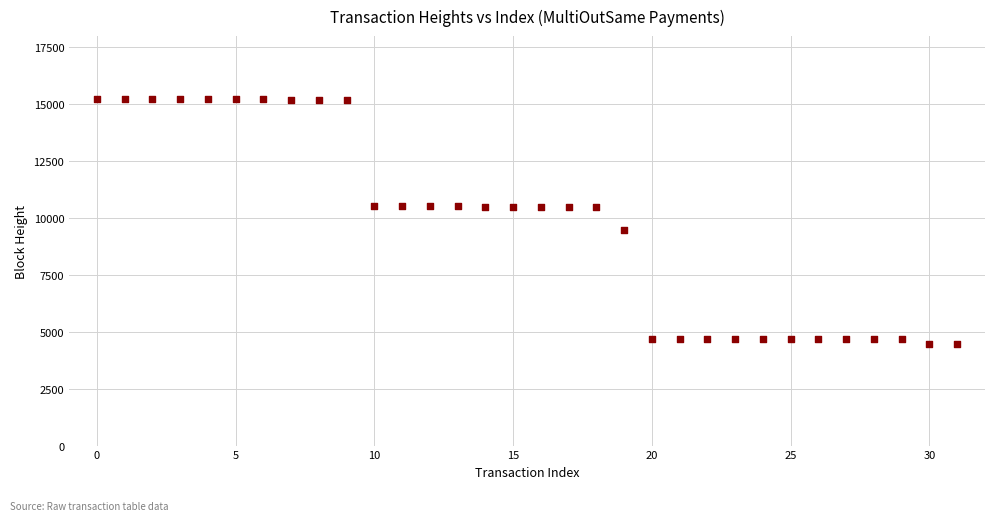

What is the range of Y values (max minus min)?

10748